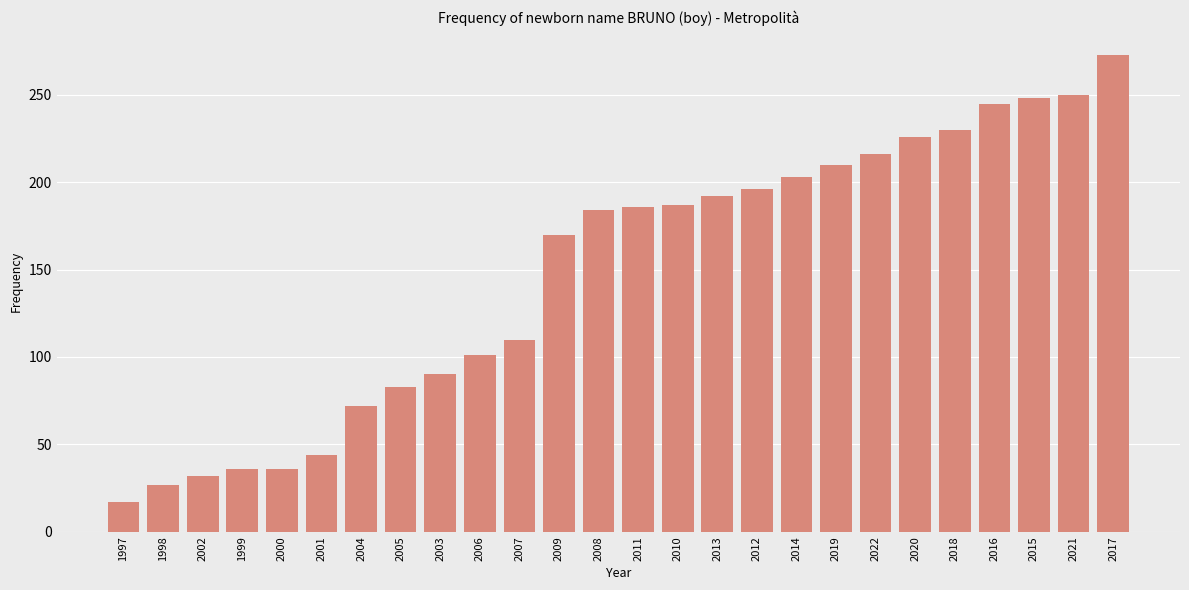

The value at 2008 is 184. True or false?

True